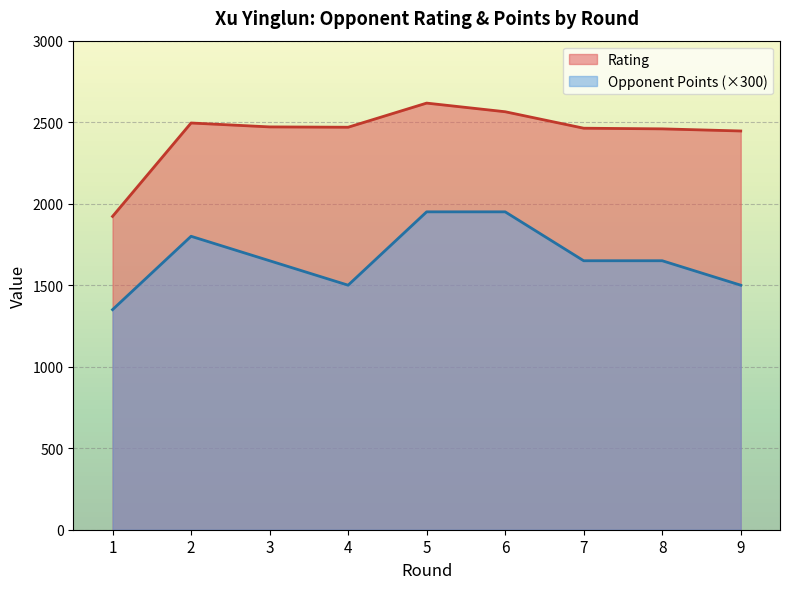

Which category has the lowest value across all series?

1